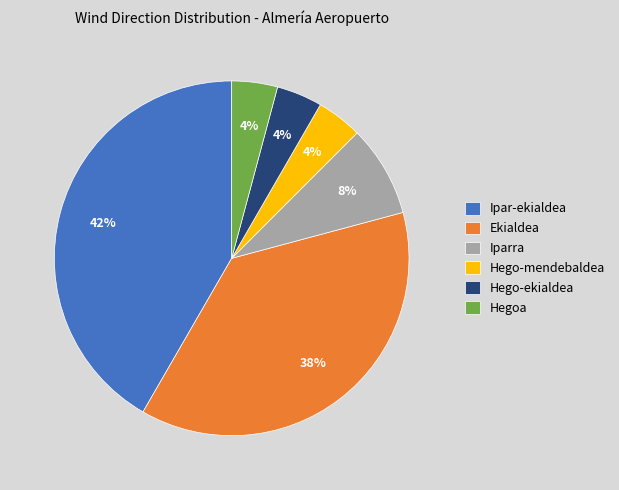

Which category has the biggest portion of the pie?

Ipar-ekialdea